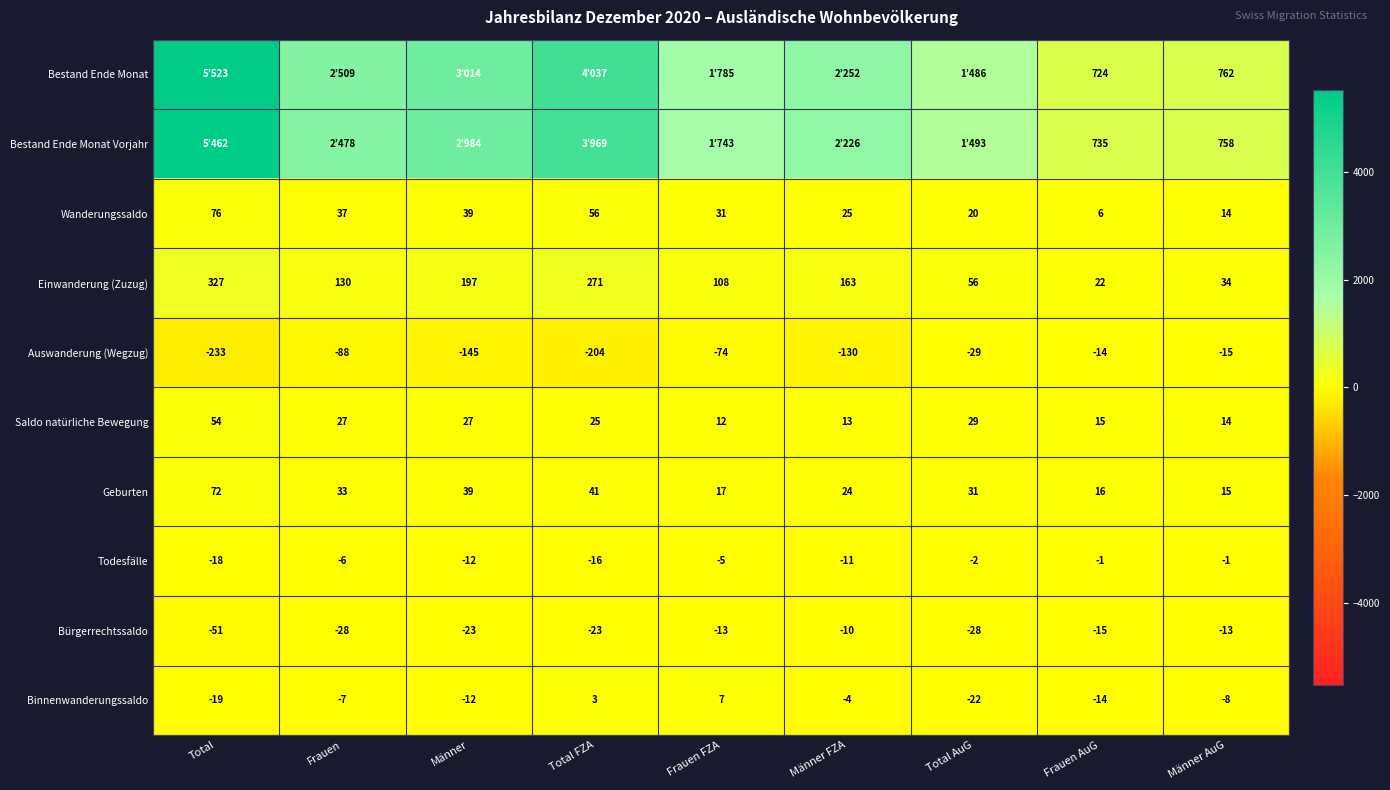

At which label does Saldo natürliche Bewegung reach its minimum?

Frauen FZA